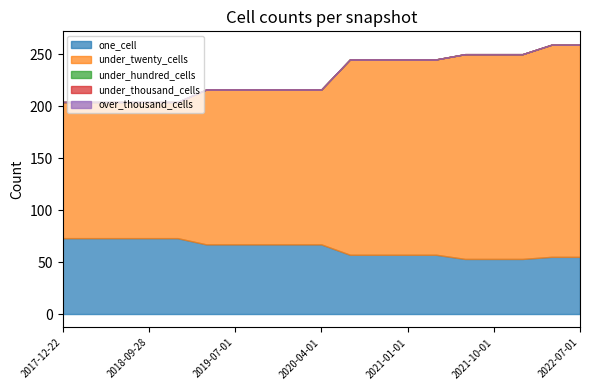

Which category has the highest value in the over_thousand_cells series?

2017-12-22